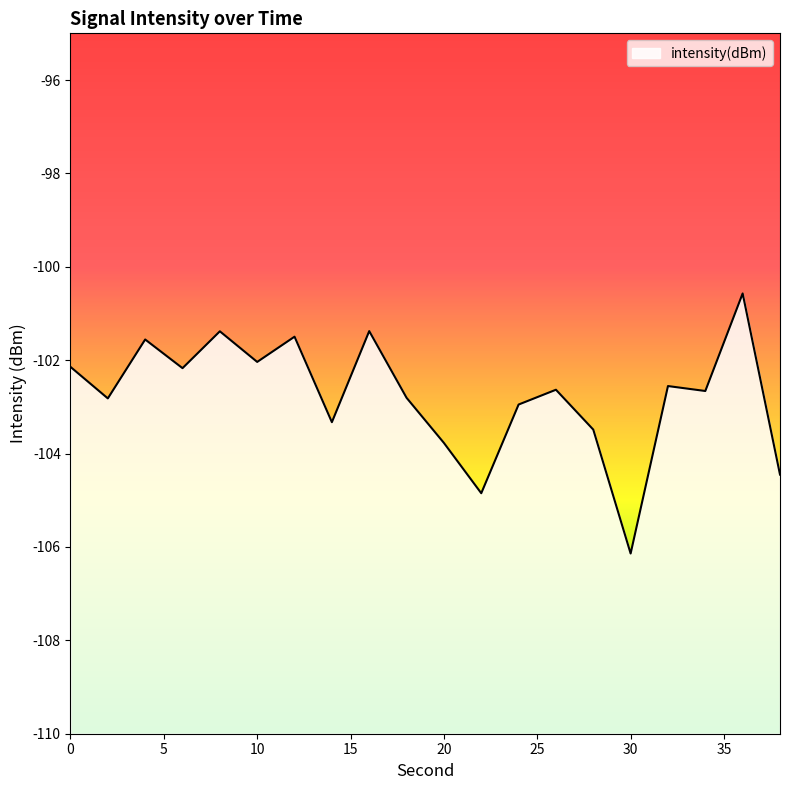

How many lines are shown in the chart?

1